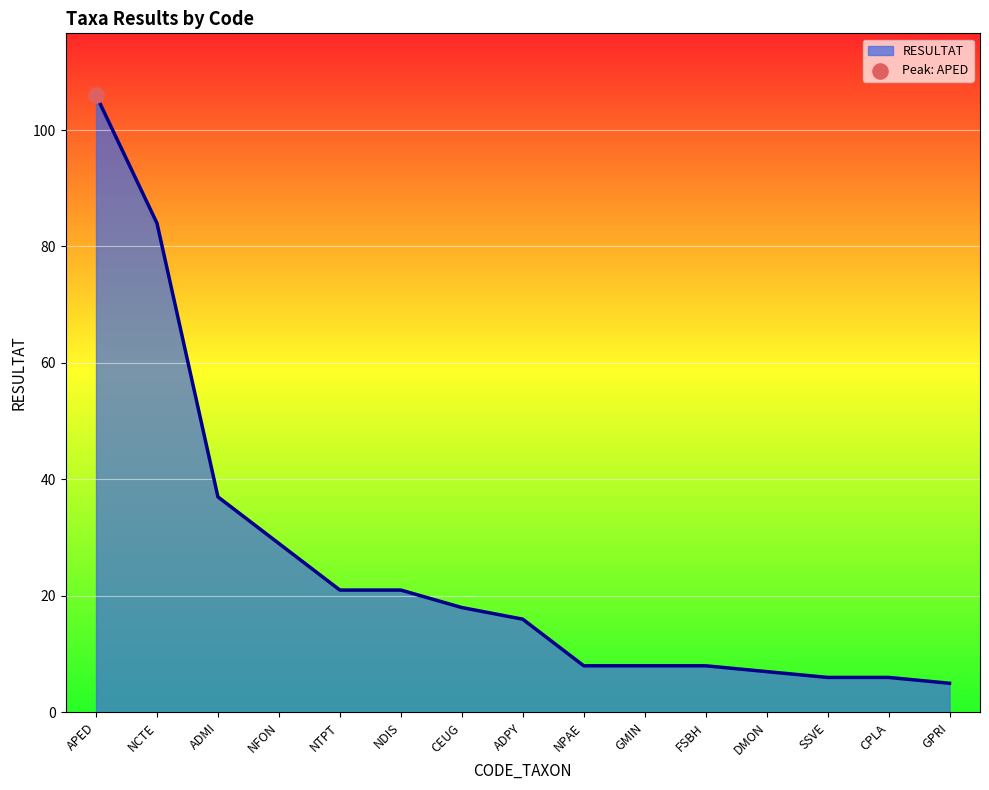

Between CEUG and NDIS, which is larger?

NDIS